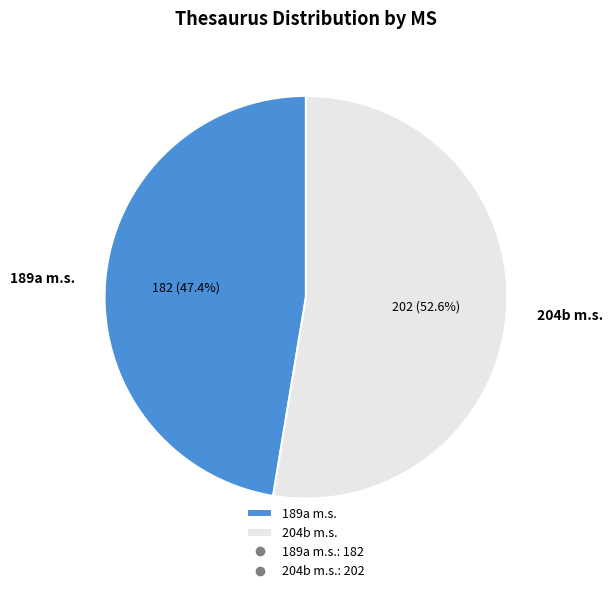

Count the number of slices in the pie.

2